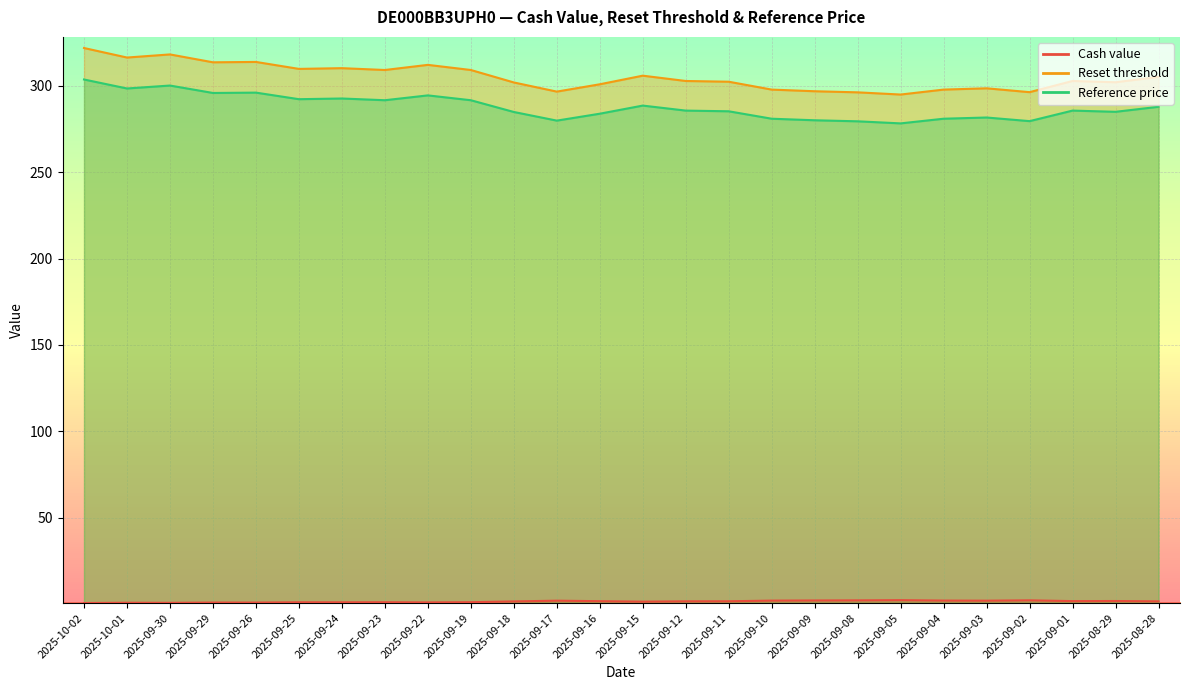

What is the label of the 10th point from the left?

2025-09-19